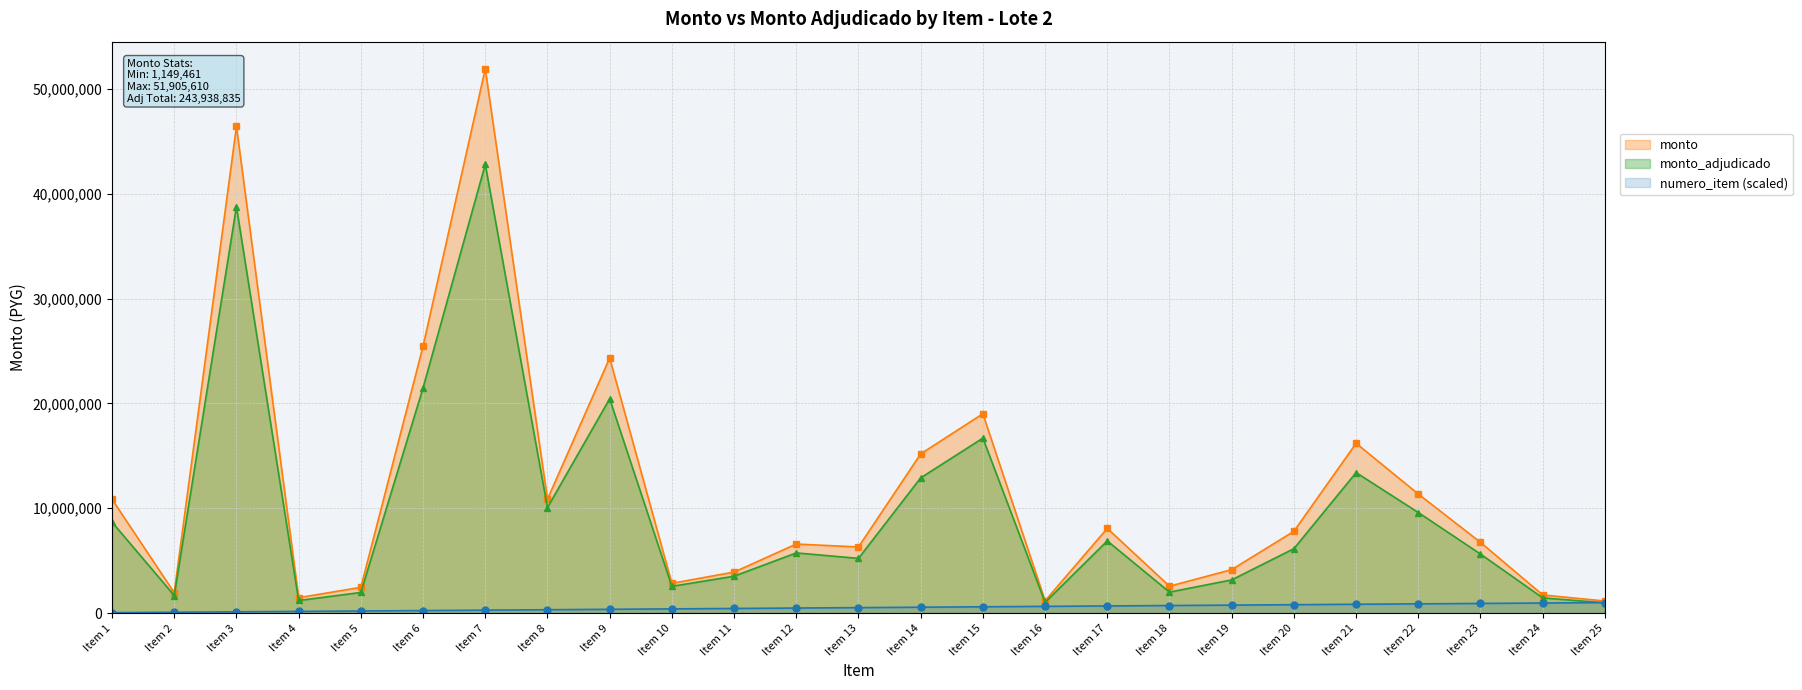

True or false: monto and numero_item (scaled) cross at least once.

False